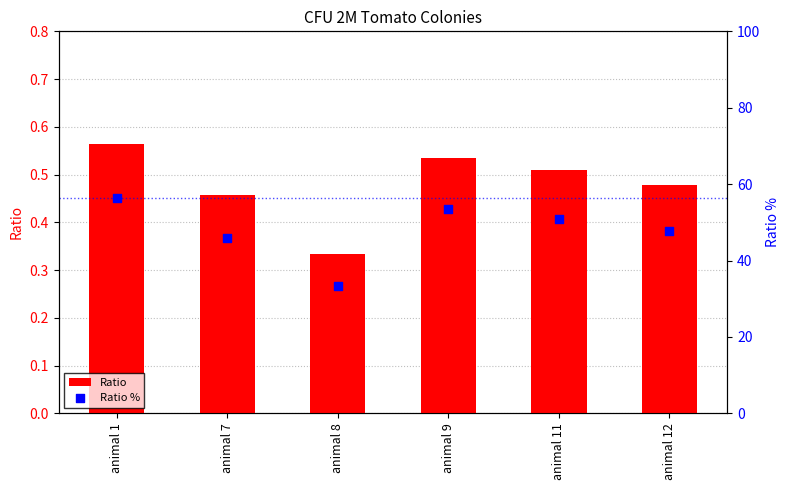

Which series has the largest Y range (max minus min)?

Ratio %